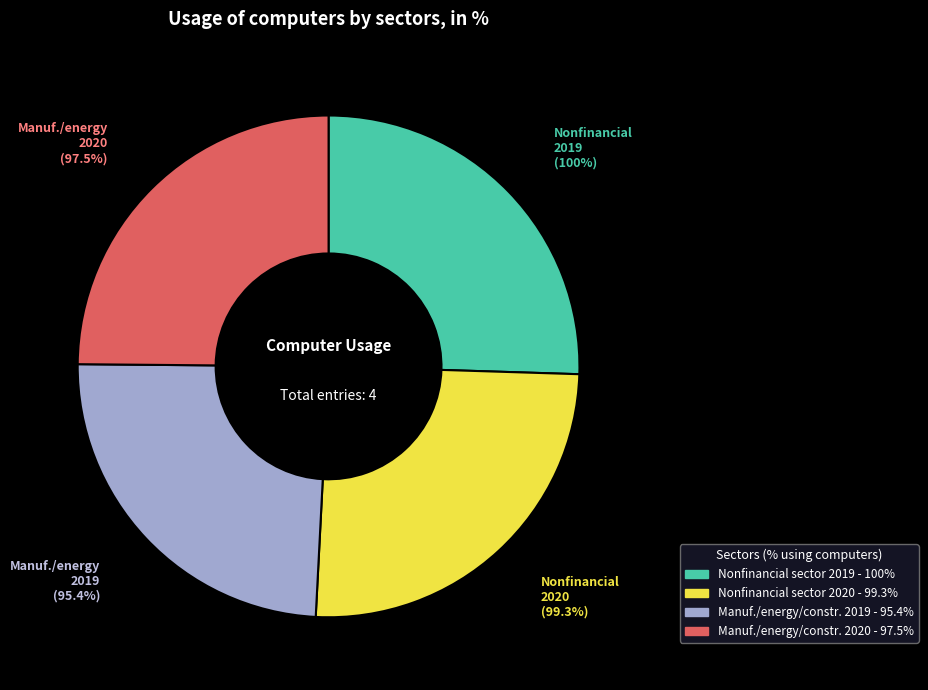

Rank the categories by value from lowest to highest.

Manufacturing, energy and construction 2019, Manufacturing, energy and construction 2020, Nonfinancial sector 2020, Nonfinancial sector 2019